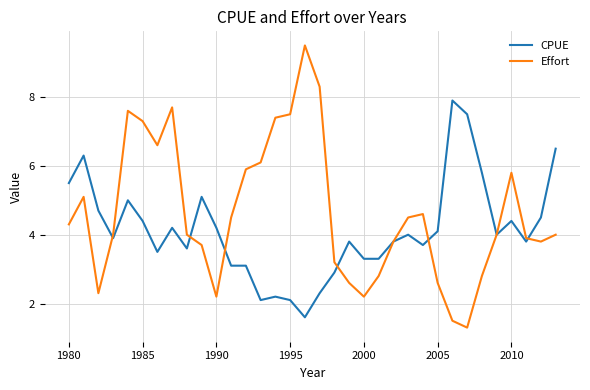

At how many categories does at least one series exceed 7?

9